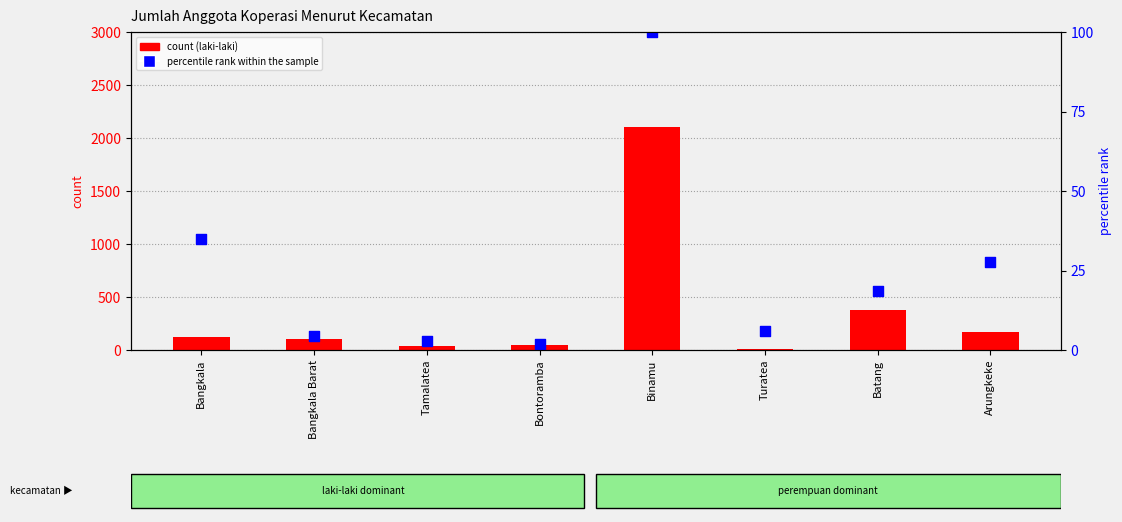

Which series has the largest Y range (max minus min)?

count (laki-laki)